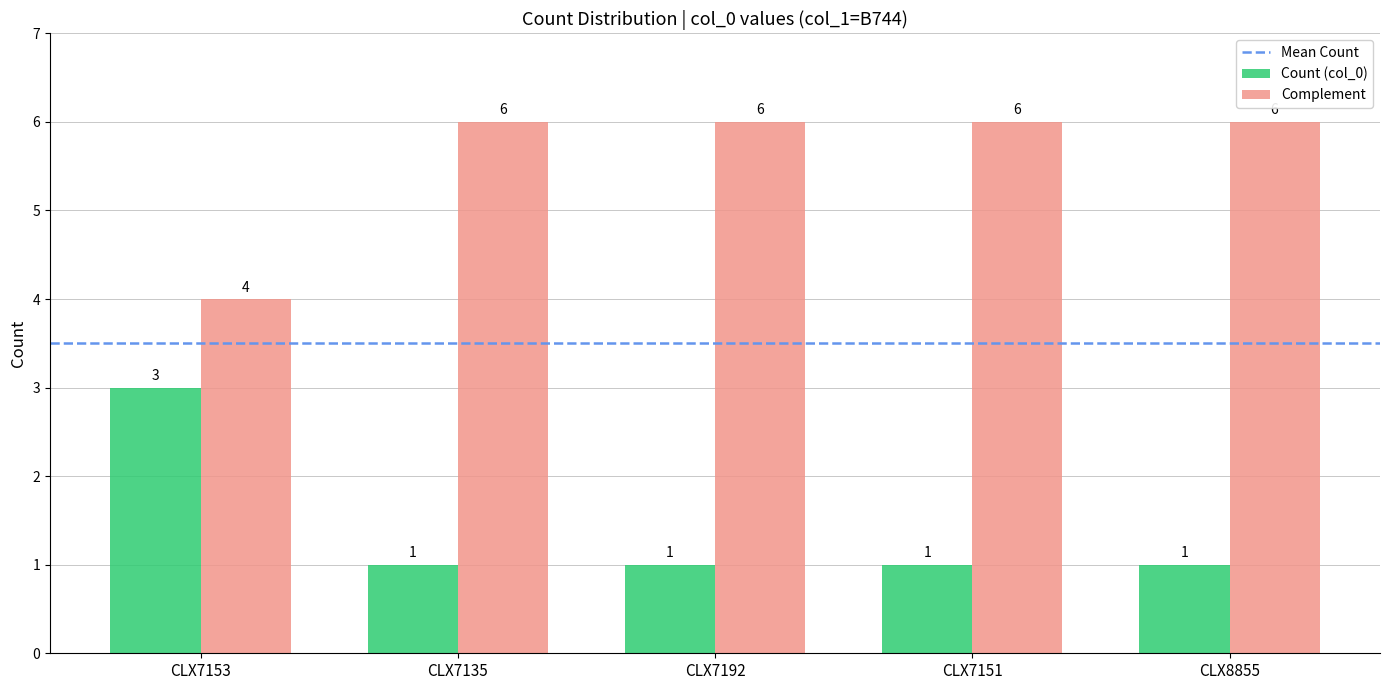

What is the difference between the maximum and minimum values in the Complement series?

2